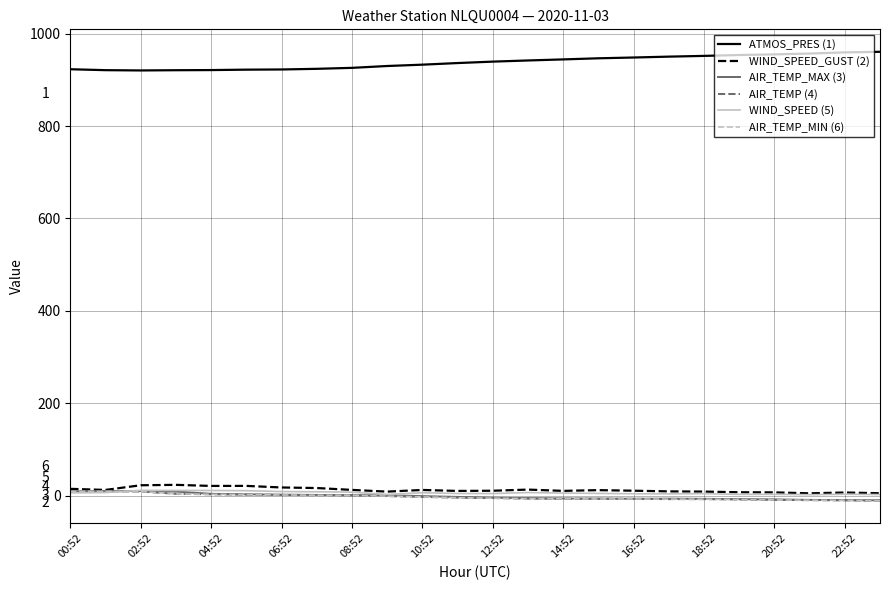

Which series has the largest total across all categories?

ATMOS_PRES (1)